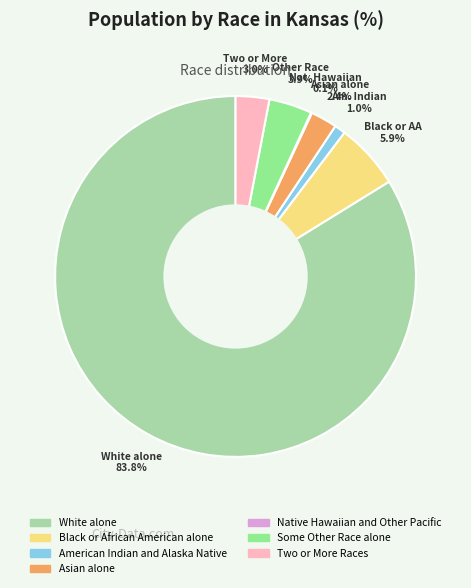

Between Black or African American alone and Asian alone, which is larger?

Black or African American alone